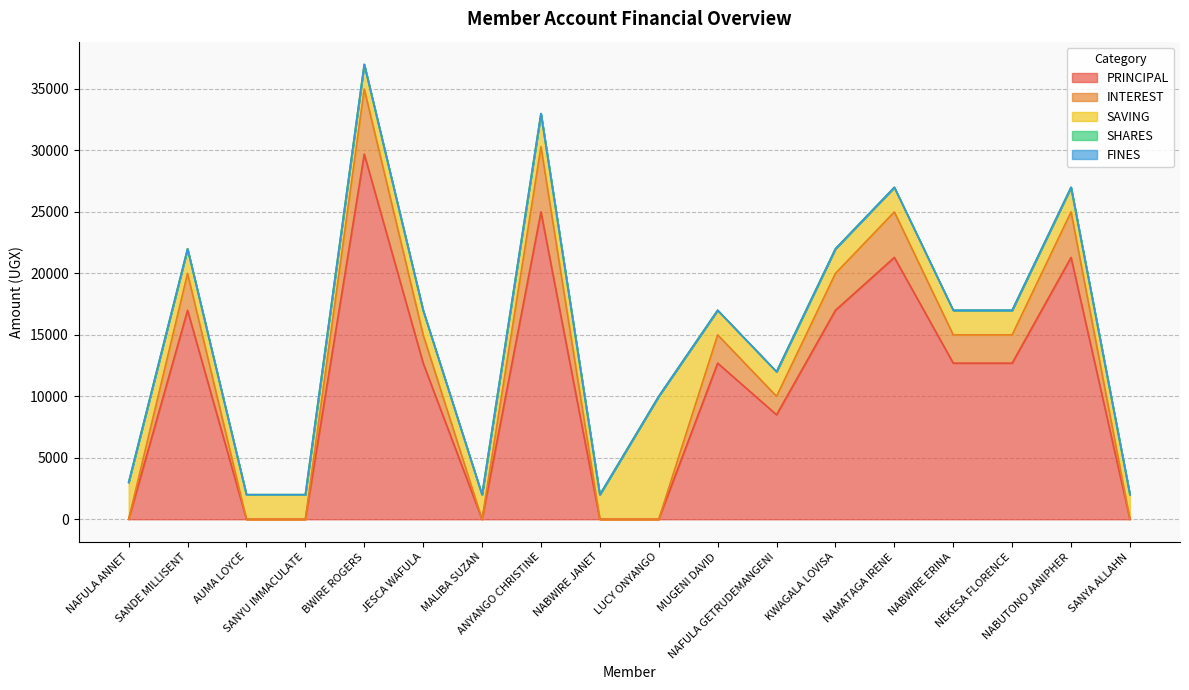

True or false: SHARES and PRINCIPAL cross at least once.

False